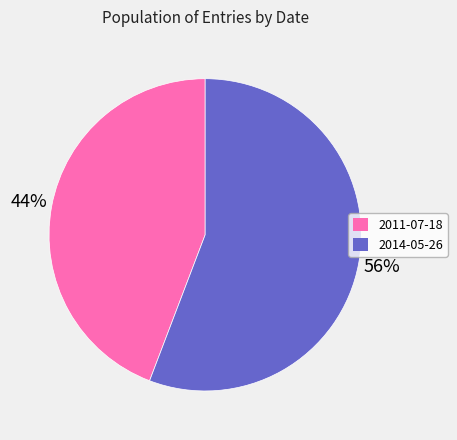

Count the number of slices in the pie.

2